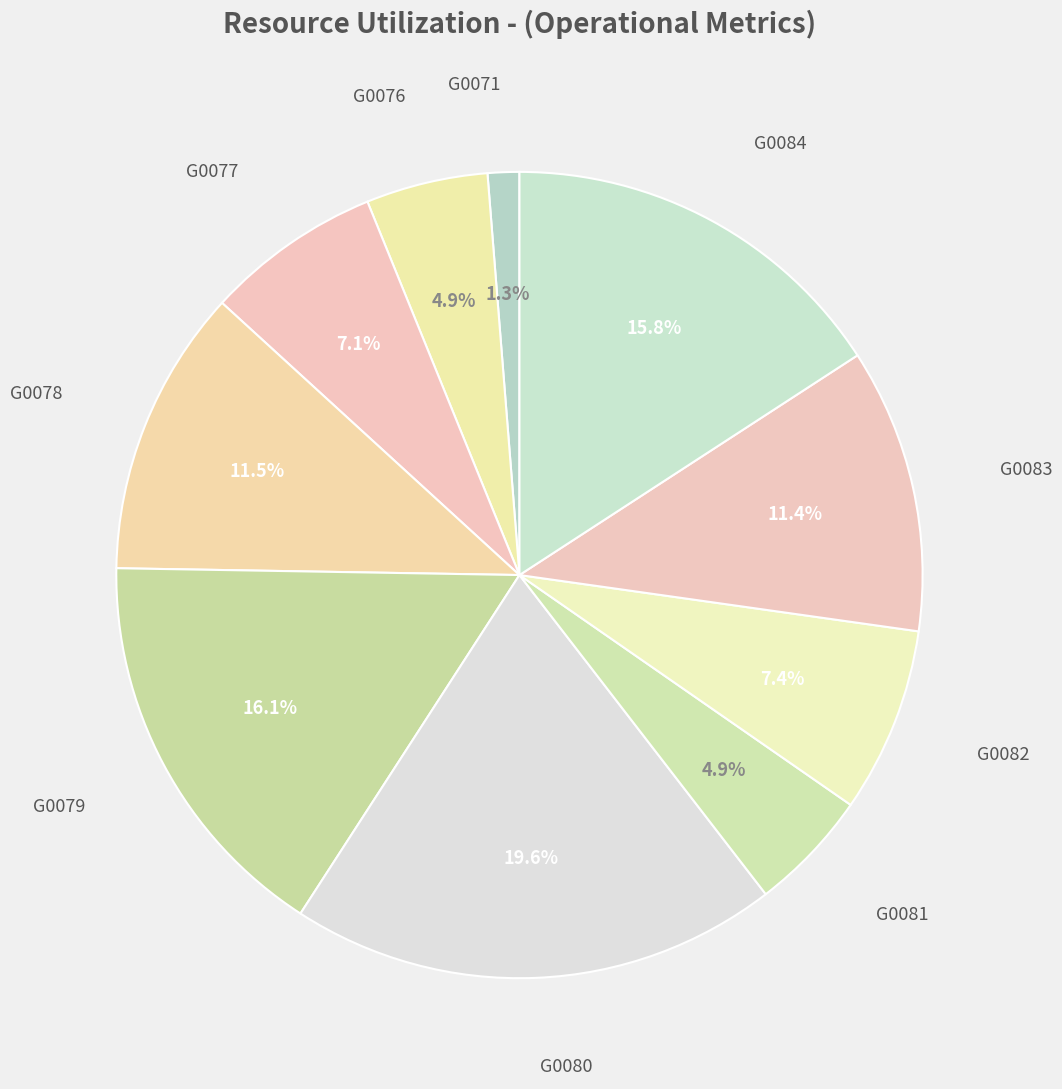

How many segments does this pie chart have?

10